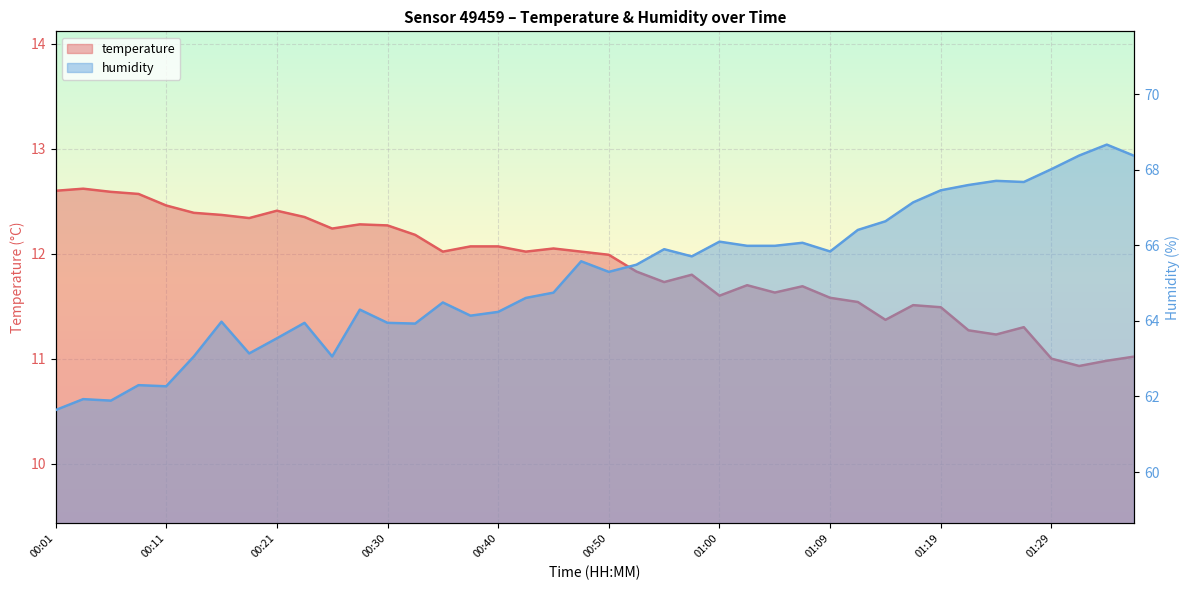

The value of temperature at 01:24 is 11.2. True or false?

True